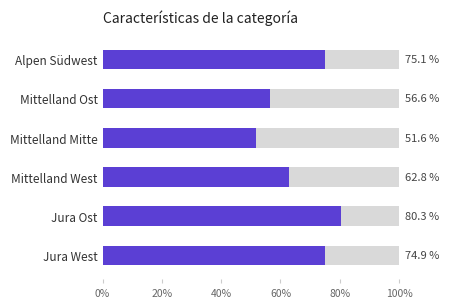

What is the average value of the öffentlich Total series?

66.9